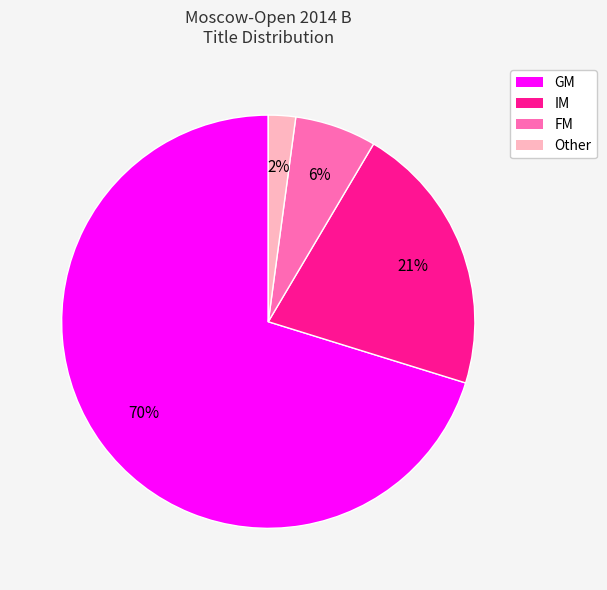

To the nearest percent, what is the average slice percentage?

25%